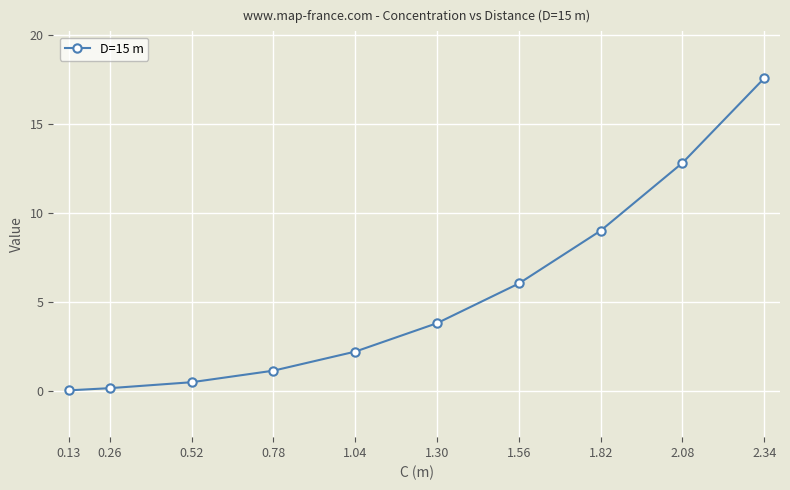

Is it true that the value at 1.30 is 3.8?

True